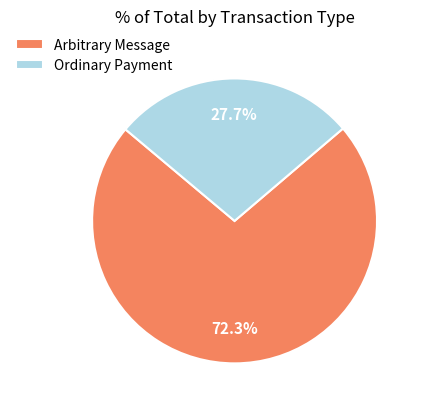

To the nearest percent, what is the average slice percentage?

50%